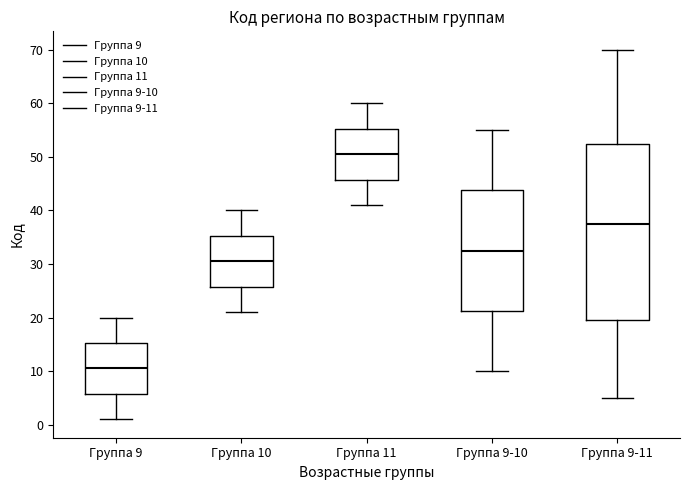

Which box is the tallest, from its lower edge to its upper edge?

Группа 9-11